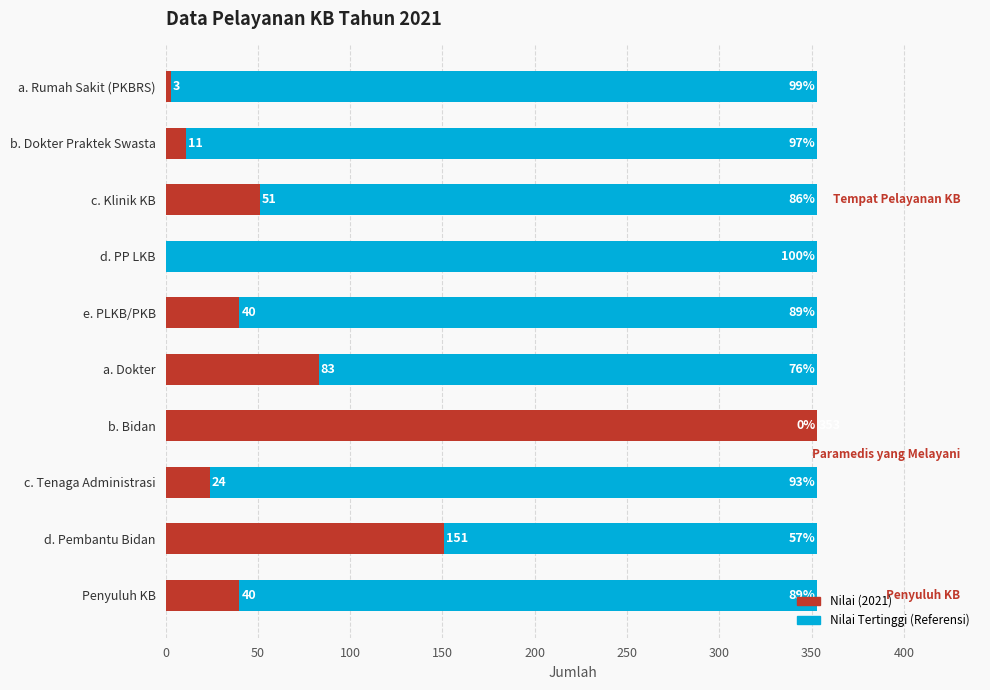

Count the number of categories in the chart.

10